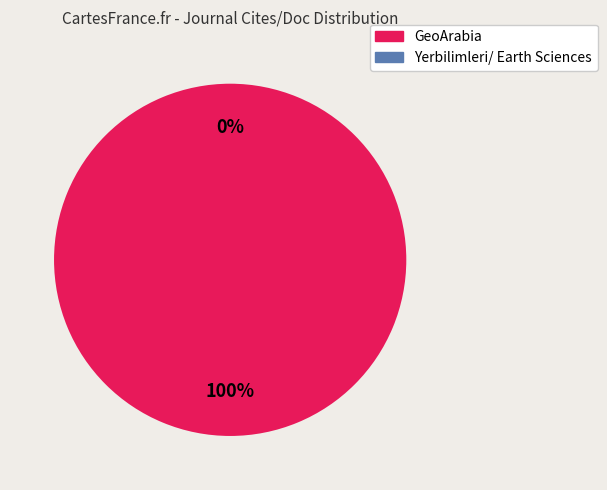

Which slice is the largest?

GeoArabia